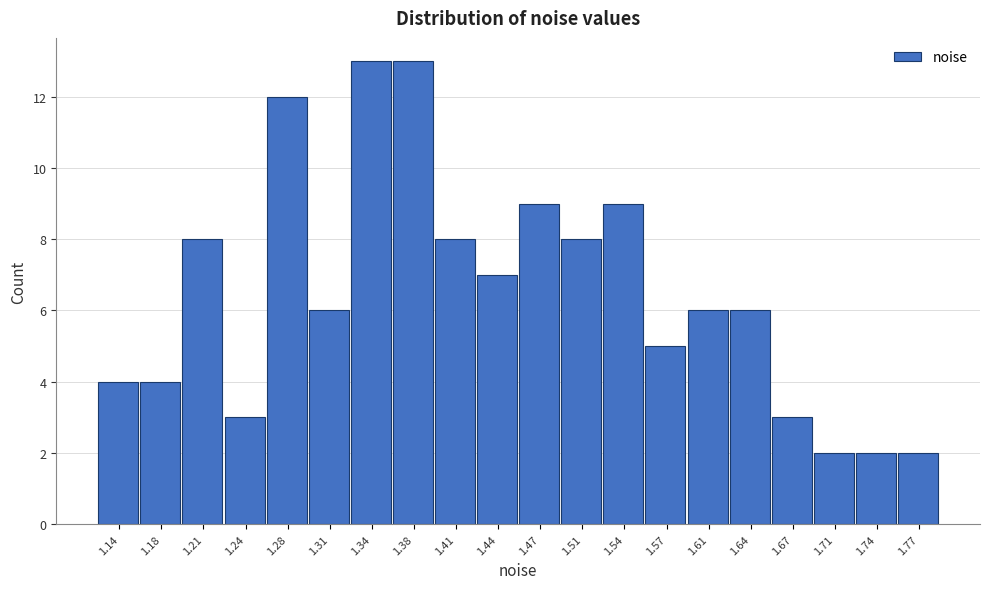

Reading left to right, transcribe all the data shown in this chart.

1.14=4	1.18=4	1.21=8	1.24=3	1.28=12	1.31=6	1.34=13	1.38=13	1.41=8	1.44=7	1.47=9	1.51=8	1.54=9	1.57=5	1.61=6	1.64=6	1.67=3	1.71=2	1.74=2	1.77=2